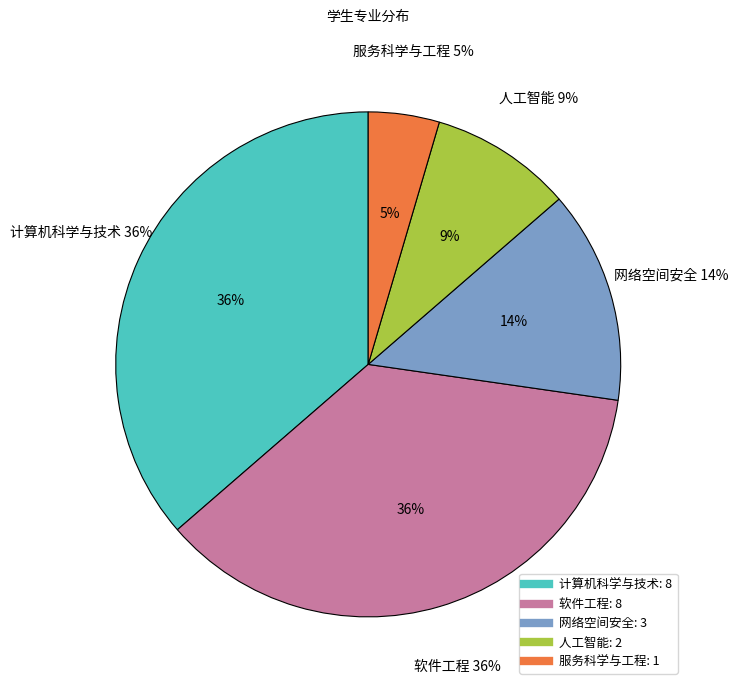

Count the number of slices in the pie.

5